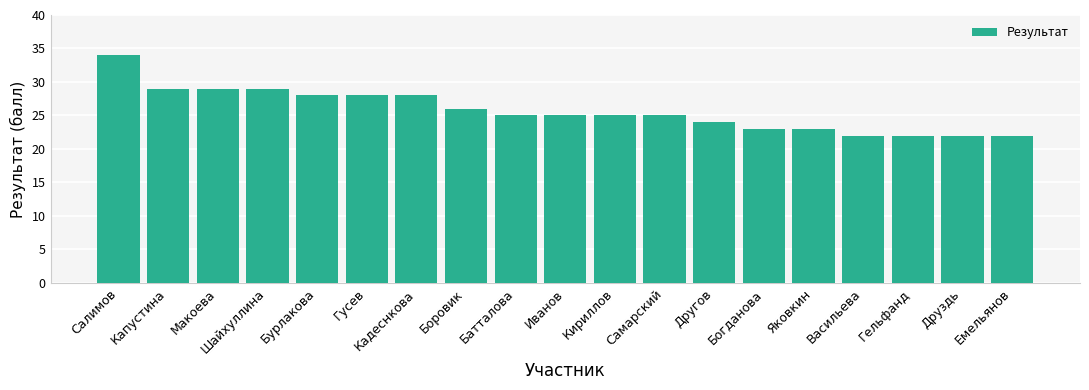

What position from the left is Боровик?

8